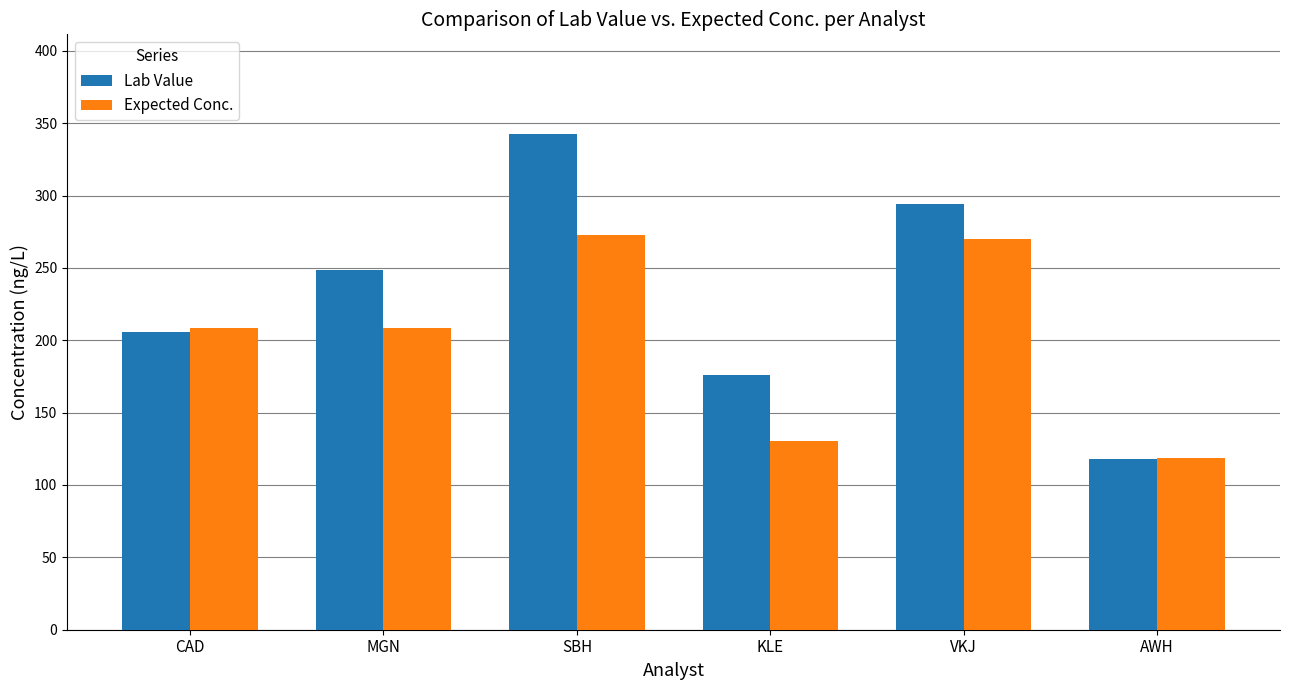

What is the label of the 3rd bar from the right?

KLE